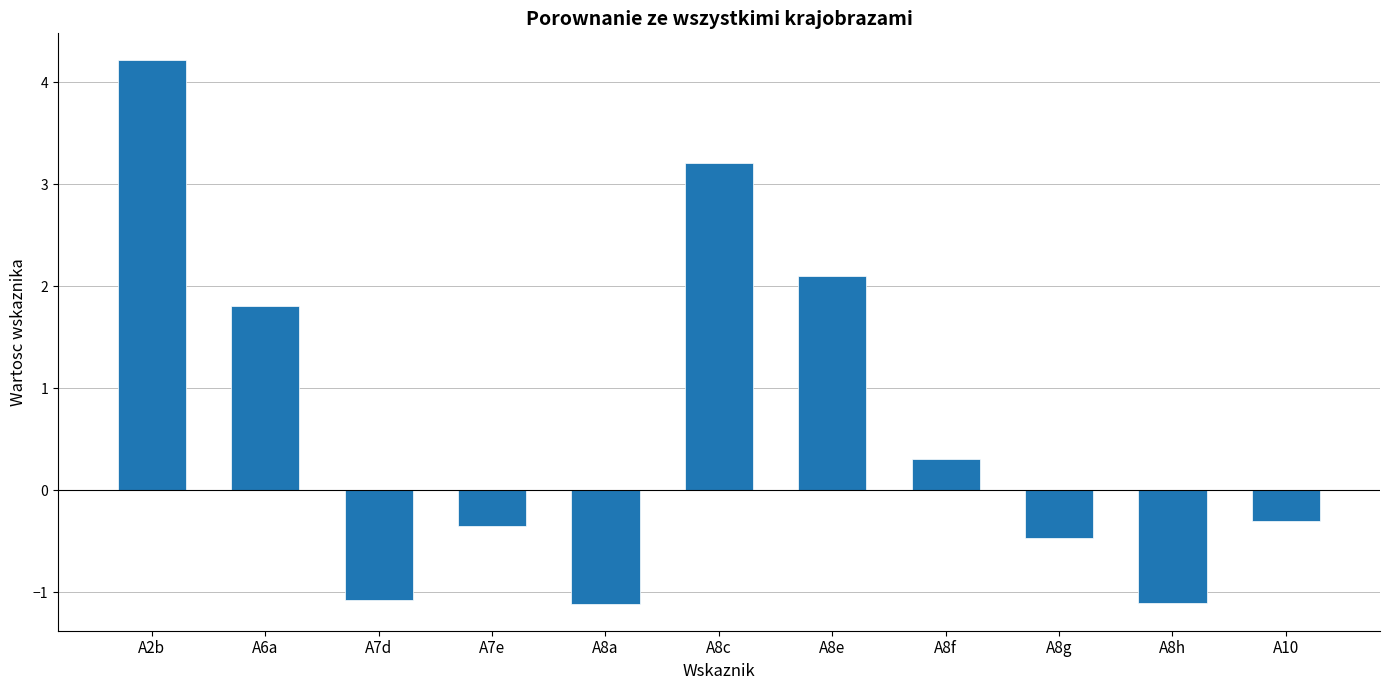

Which category has the highest value across all series?

A2b